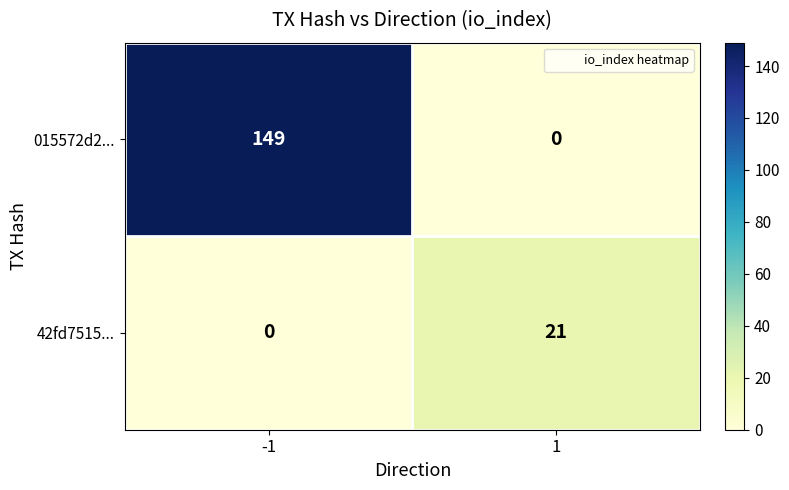

The value of 015572d2... at -1 is 85. True or false?

False